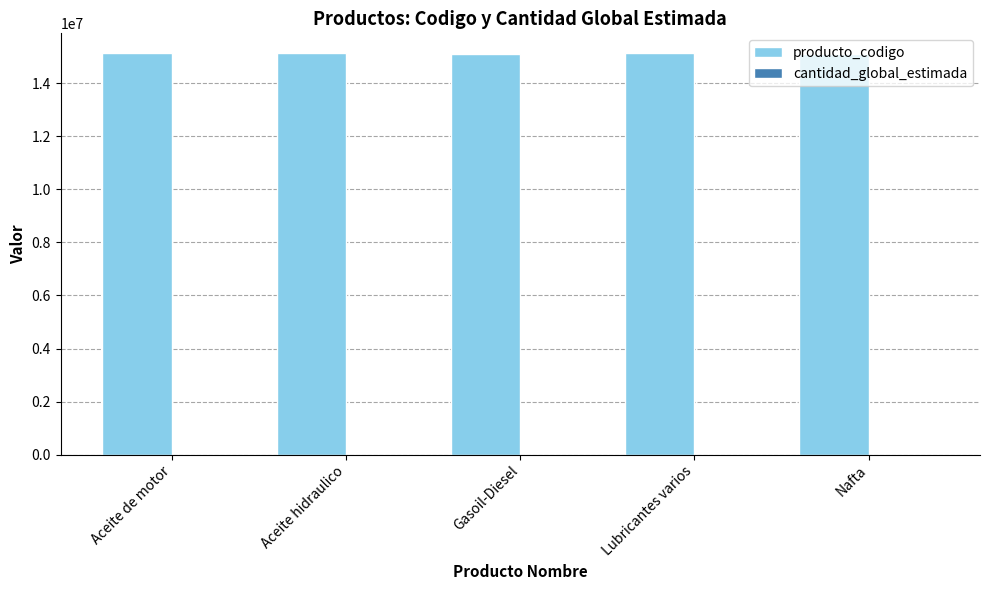

True or false: producto_codigo has a value of 15101503 at Nafta.

True